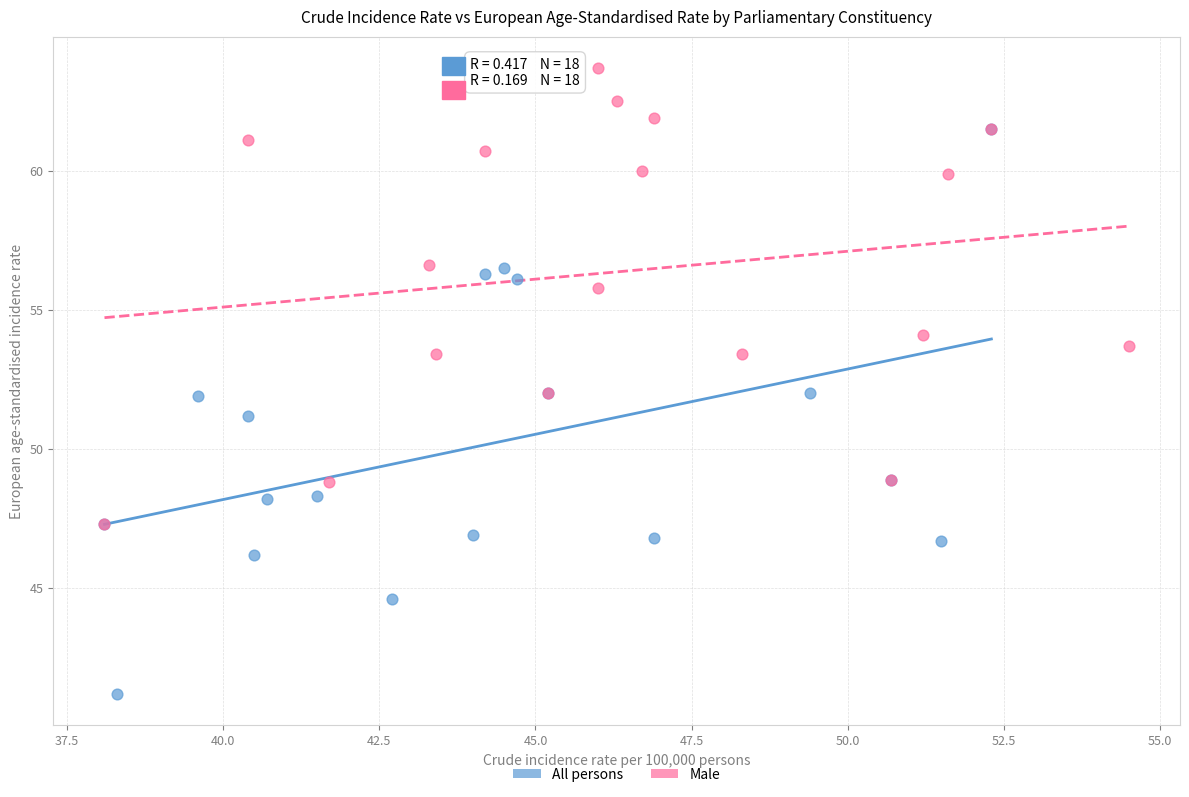

Which series contains the highest Y value?

Male